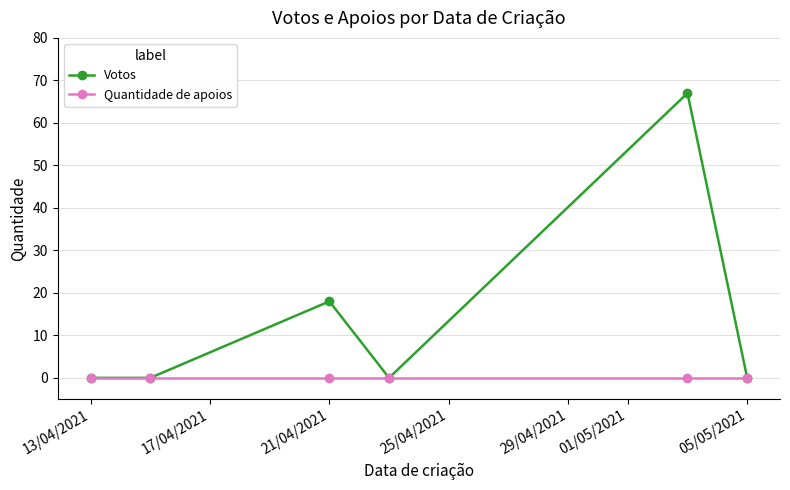

Reading left to right, list all the values displayed in this chart.

Votos: 0	0	18	0	67	0
Quantidade de apoios: 0	0	0	0	0	0